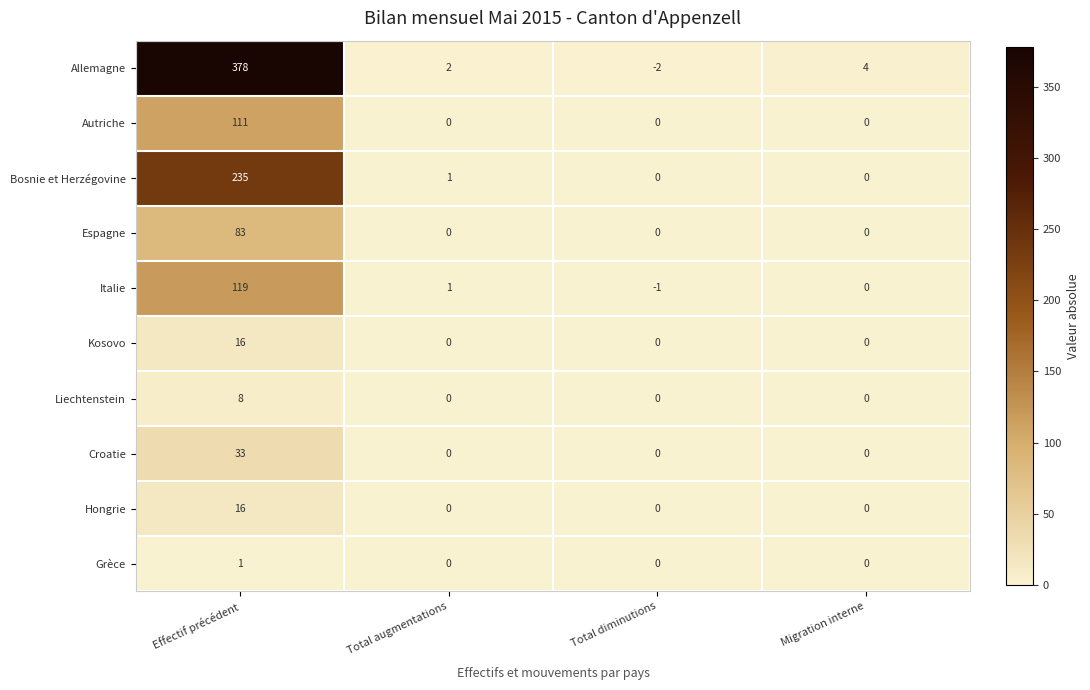

At which category is the sum across all series the highest?

Effectif précédent